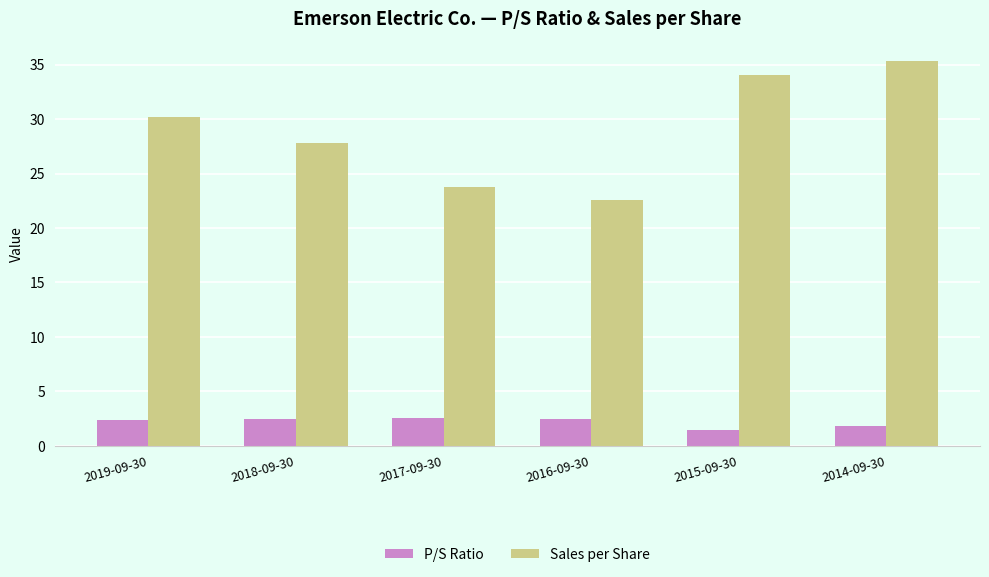

What are all the series names shown in the legend?

P/S Ratio, Sales per Share